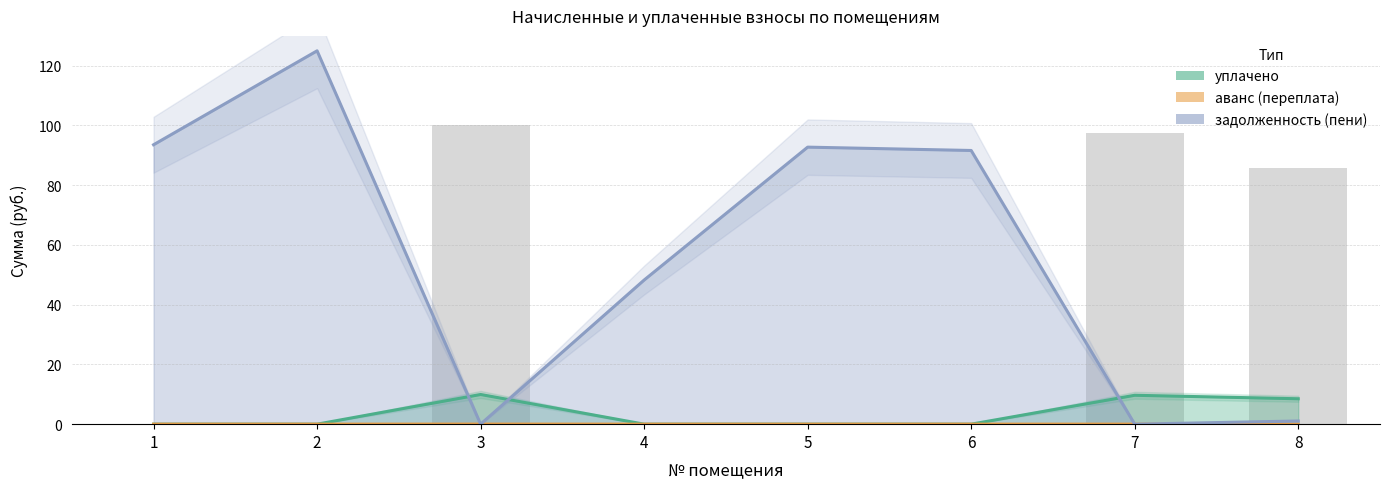

Rank the series at 7 from highest to lowest value.

uplaceno, avanc, zadolzhennost_peni